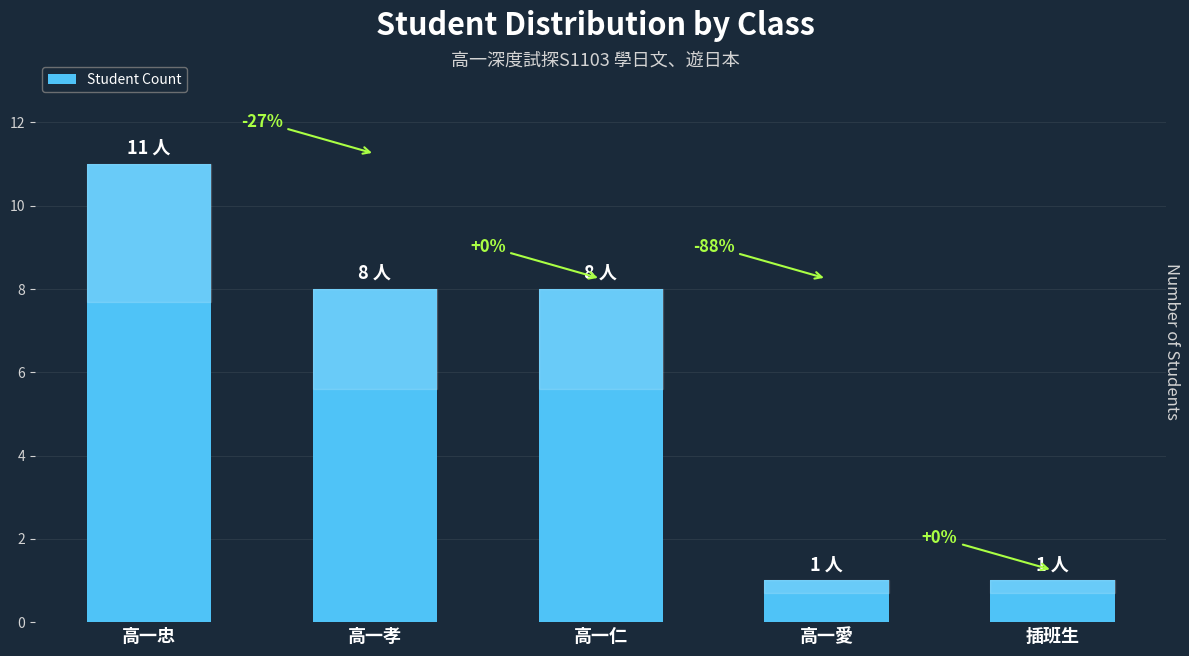

How many bars are there in total?

5